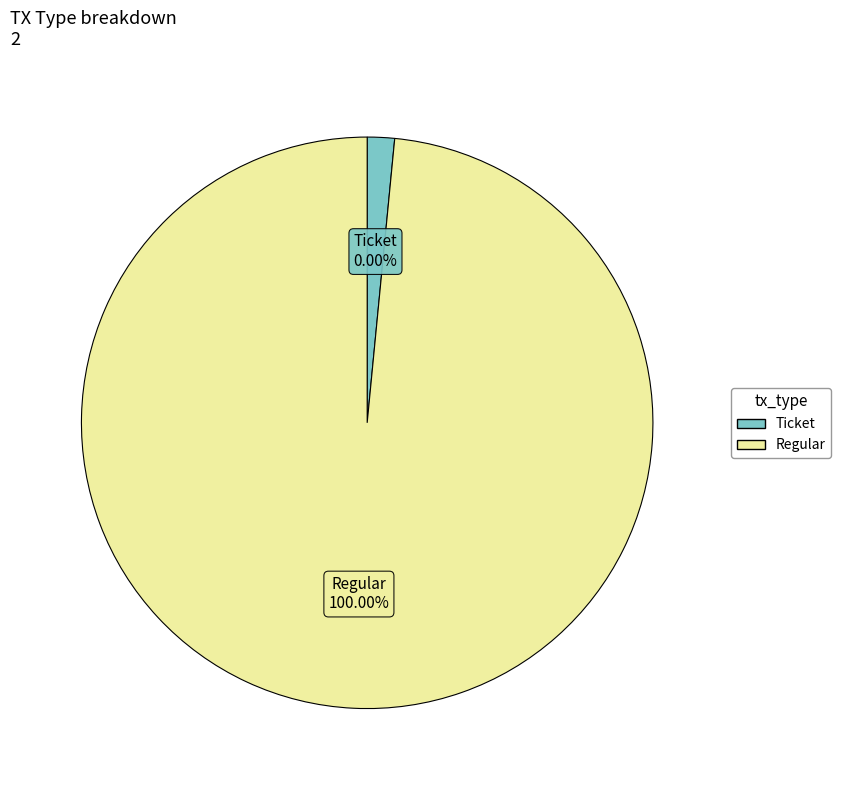

How many slices are in this pie chart?

2